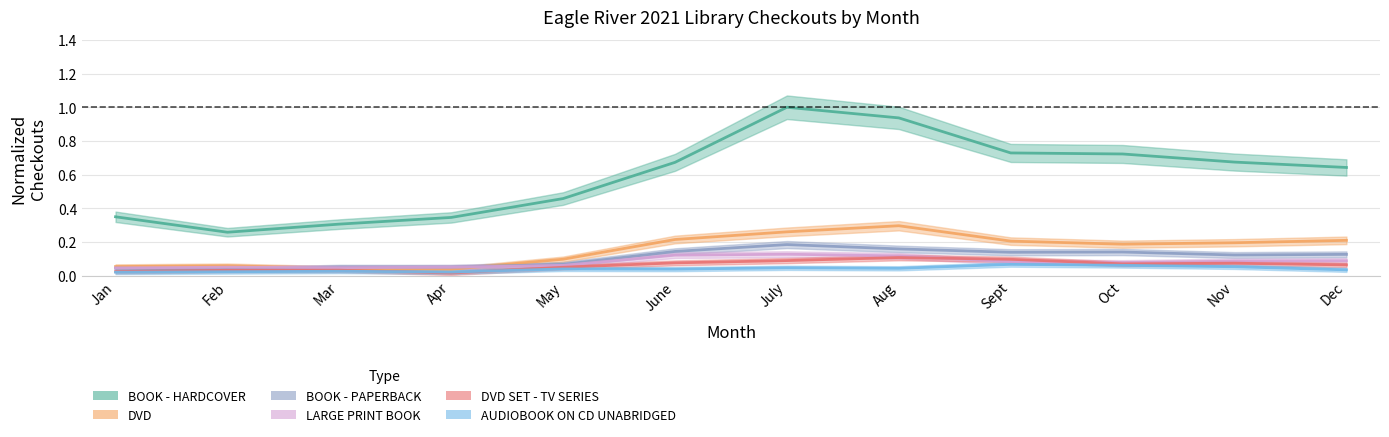

Reading left to right, list all the values displayed in this chart.

BOOK - HARDCOVER: Jan=0.3	Feb=0.3	Mar=0.3	Apr=0.3	May=0.5	June=0.7	July=1.0	Aug=0.9	Sept=0.7	Oct=0.7	Nov=0.7	Dec=0.6
DVD: Jan=0.1	Feb=0.1	Mar=0.0	Apr=0.0	May=0.1	June=0.2	July=0.3	Aug=0.3	Sept=0.2	Oct=0.2	Nov=0.2	Dec=0.2
BOOK - PAPERBACK: Jan=0.0	Feb=0.0	Mar=0.1	Apr=0.1	May=0.1	June=0.1	July=0.2	Aug=0.2	Sept=0.1	Oct=0.1	Nov=0.1	Dec=0.1
LARGE PRINT BOOK: Jan=0.0	Feb=0.1	Mar=0.0	Apr=0.1	May=0.1	June=0.1	July=0.1	Aug=0.1	Sept=0.1	Oct=0.1	Nov=0.1	Dec=0.1
DVD SET - TV SERIES: Jan=0.0	Feb=0.0	Mar=0.0	Apr=0.0	May=0.1	June=0.1	July=0.1	Aug=0.1	Sept=0.1	Oct=0.1	Nov=0.1	Dec=0.1
AUDIOBOOK ON CD UNABRIDGED: Jan=0.0	Feb=0.0	Mar=0.0	Apr=0.0	May=0.0	June=0.0	July=0.0	Aug=0.0	Sept=0.1	Oct=0.1	Nov=0.1	Dec=0.0